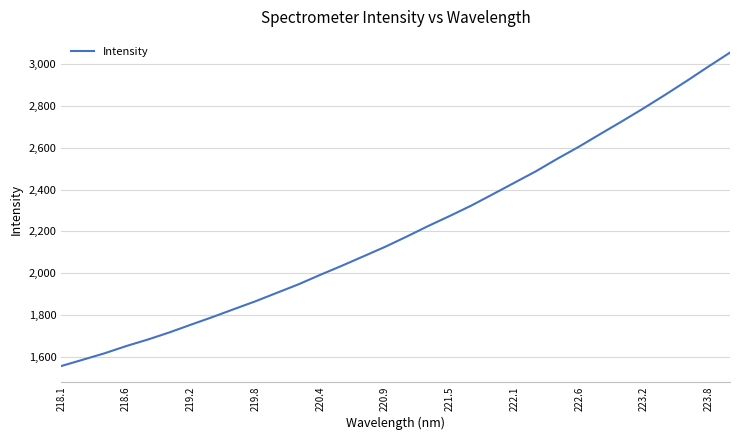

What is the minimum value shown in the chart?

1555.9